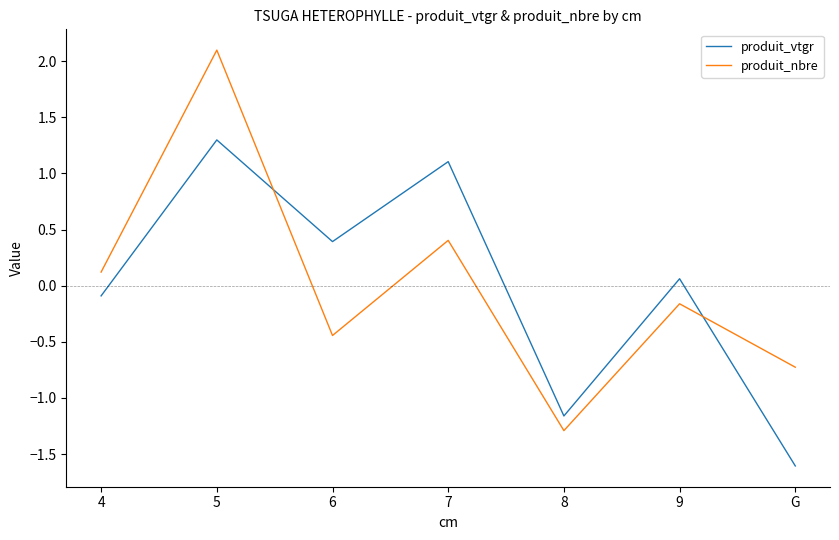

Which category has the highest value across all series?

5